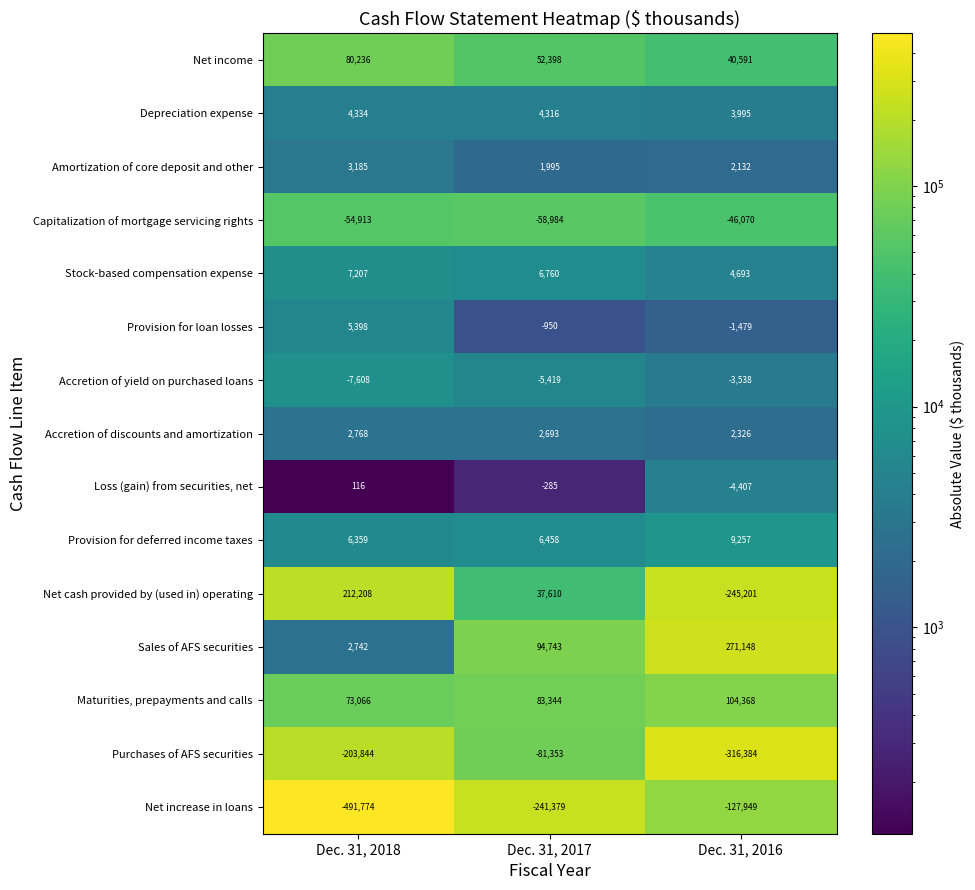

The Provision for loan losses series shows -1479 at Dec. 31, 2016. True or false?

True